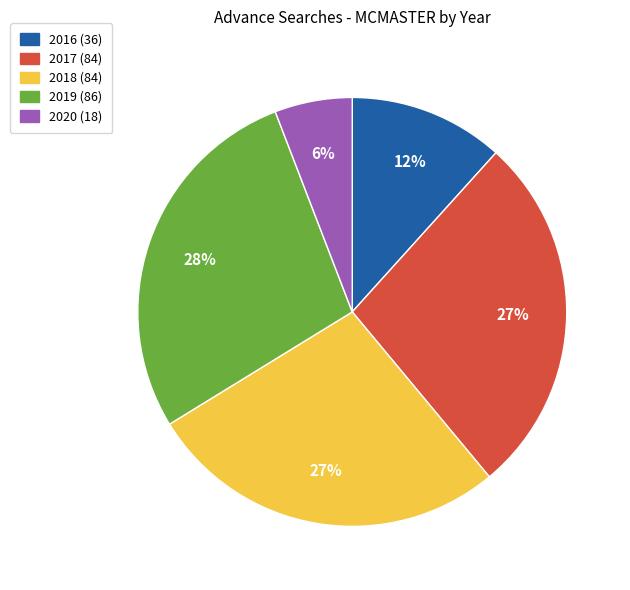

Is there any slice that represents more than half of the pie?

No